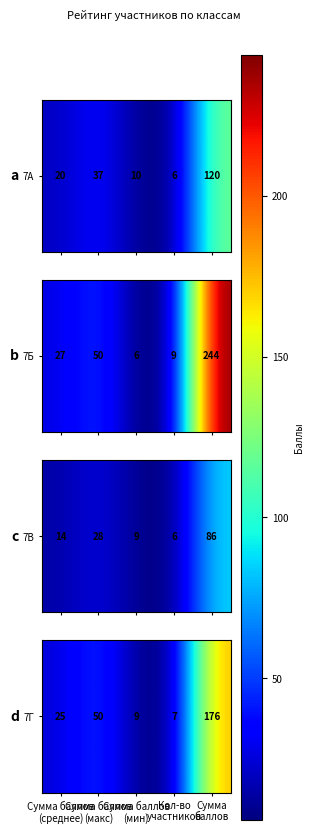

Rank the categories by value from highest to lowest.

Сумма
баллов, Сумма баллов
(макс), Сумма баллов
(среднее), Сумма баллов
(мин), Кол-во
участников